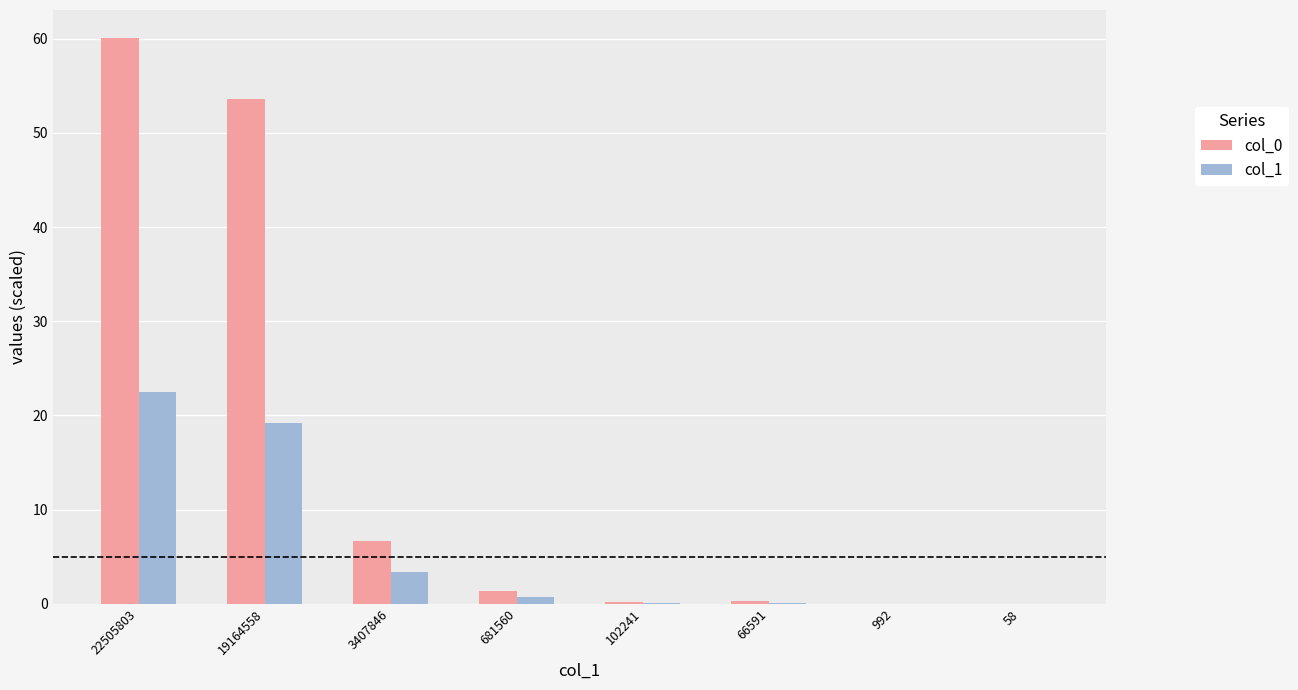

Is the value of col_1 at 681560 greater than the value of col_0 at 3407846?

No